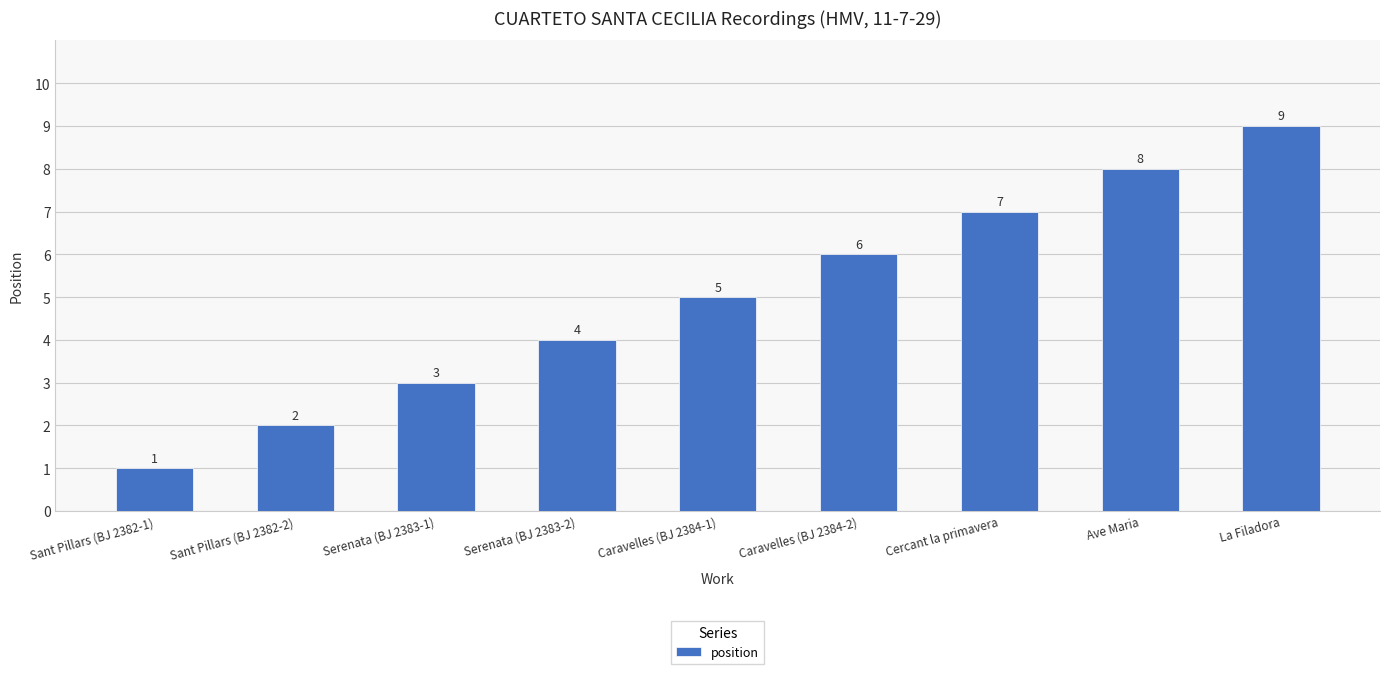

The chart shows a value of 14 at La Filadora. True or false?

False